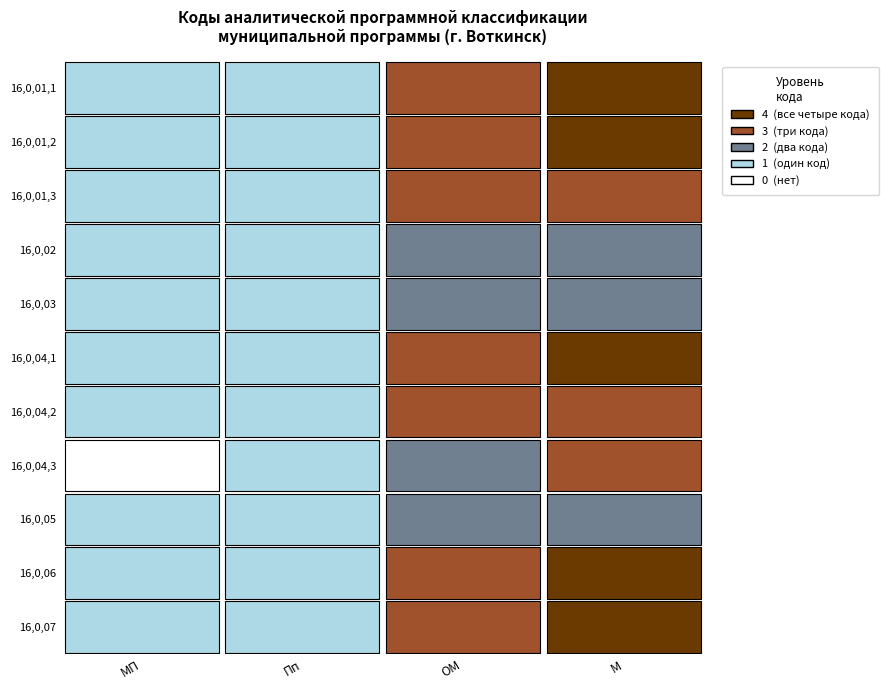

How many 16,0,01,1 values are between 1 and 4?

4